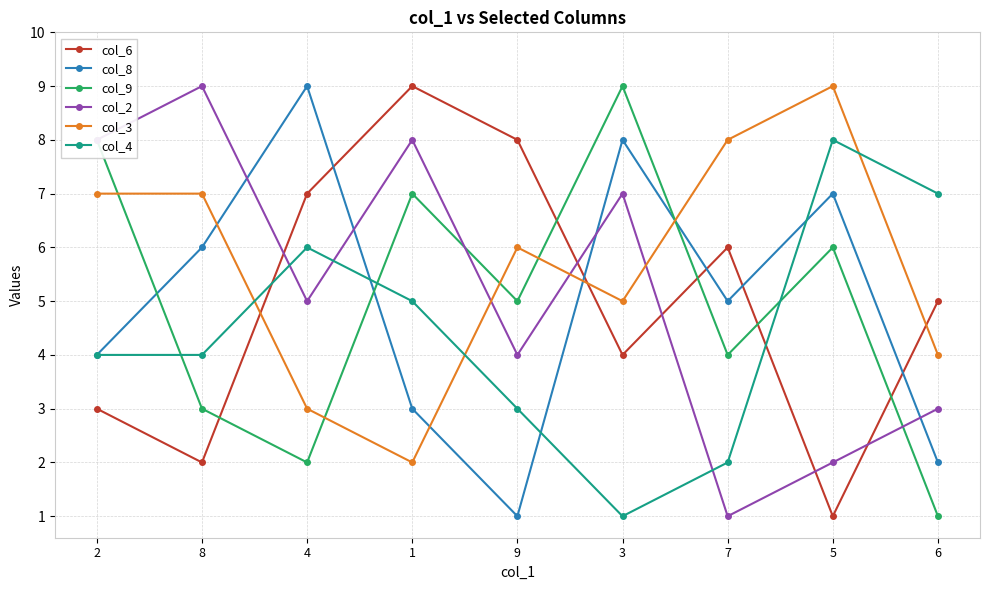

In col_9, how many points are lower than both neighbors (excluding endpoints)?

3